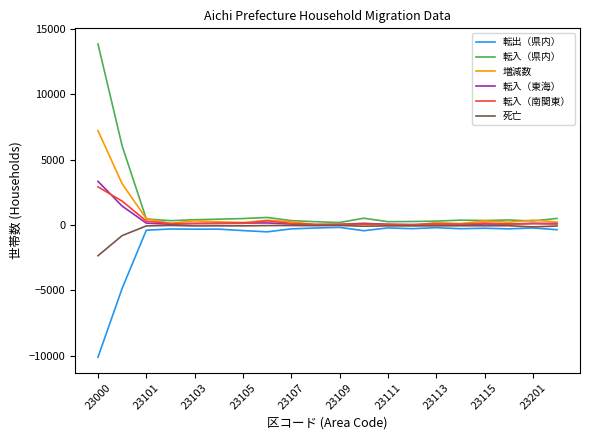

What is the minimum value shown in the chart?

-10097